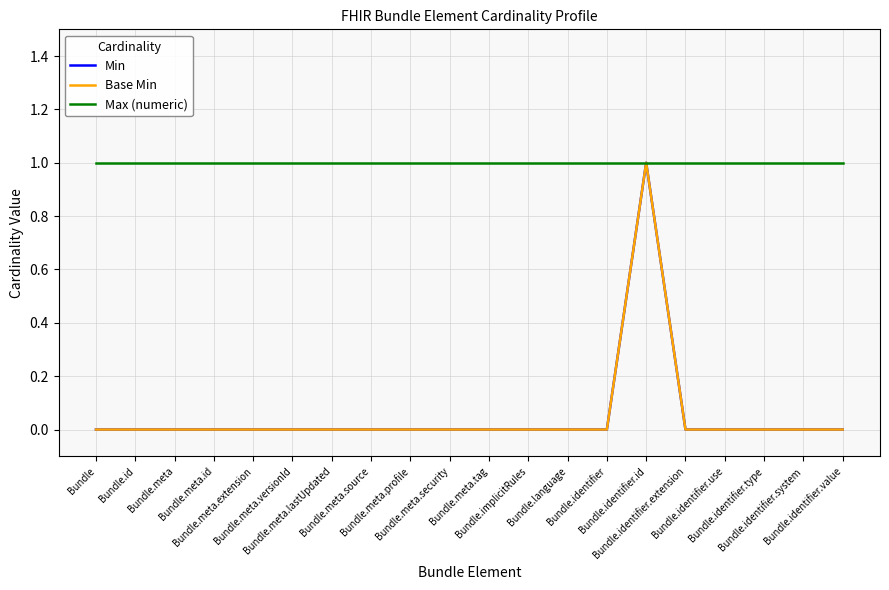

Between Bundle.identifier.extension and Bundle.identifier.type, which is larger?

Bundle.identifier.extension